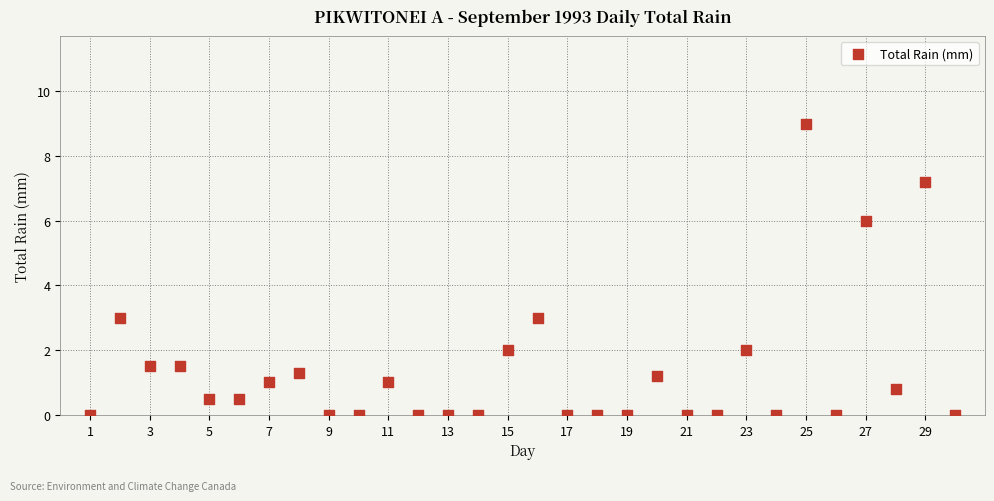

What is the range of Y values (max minus min)?

9.0